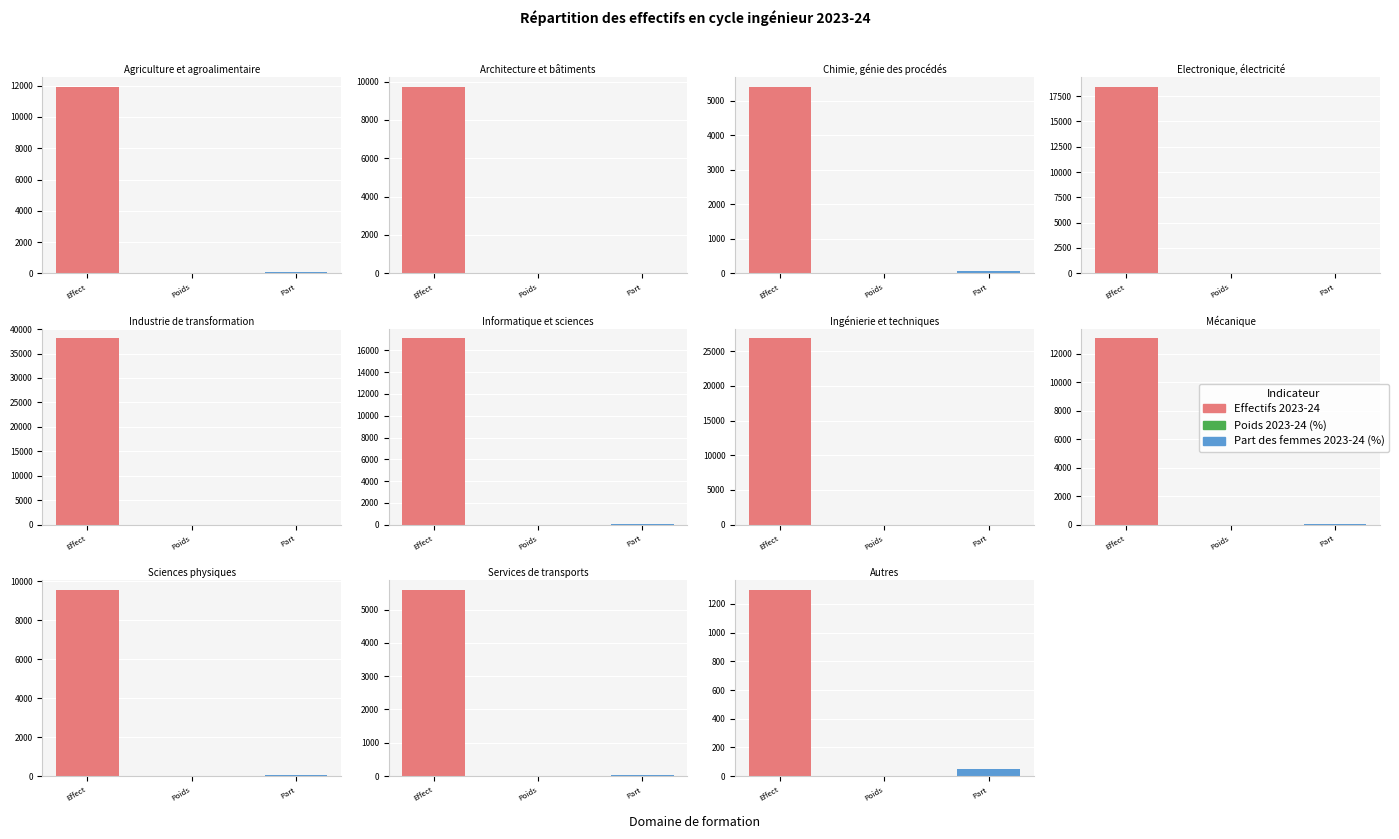

How many data points does each series have?

11